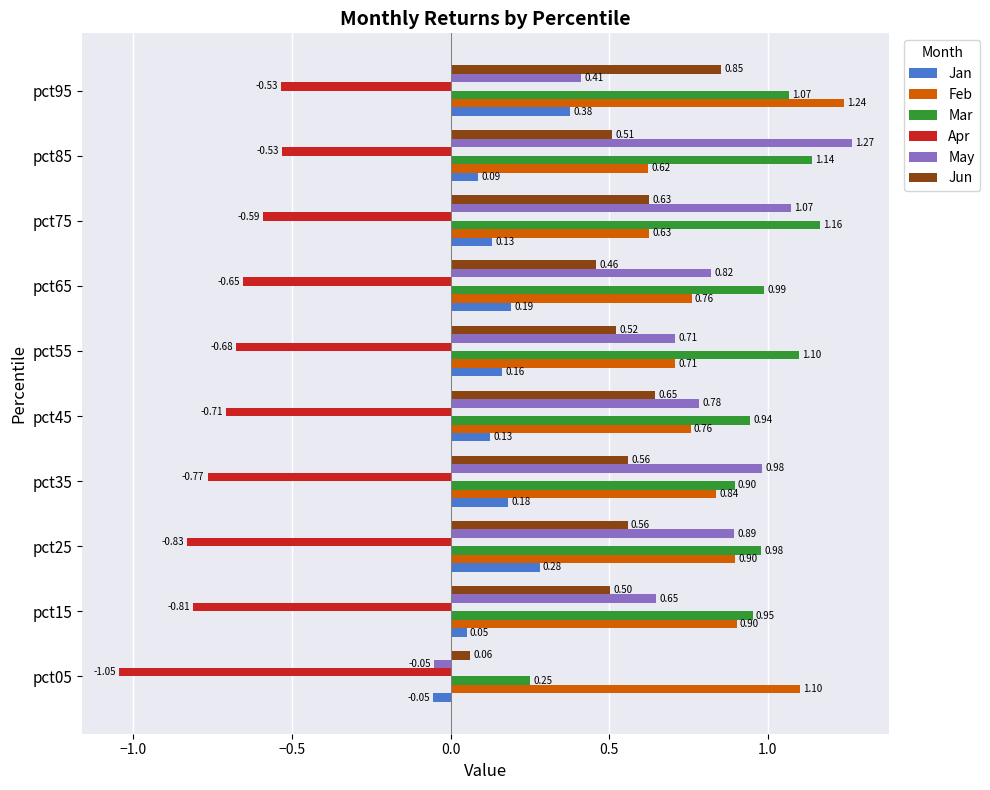

What is the sum of all Feb values?

8.5